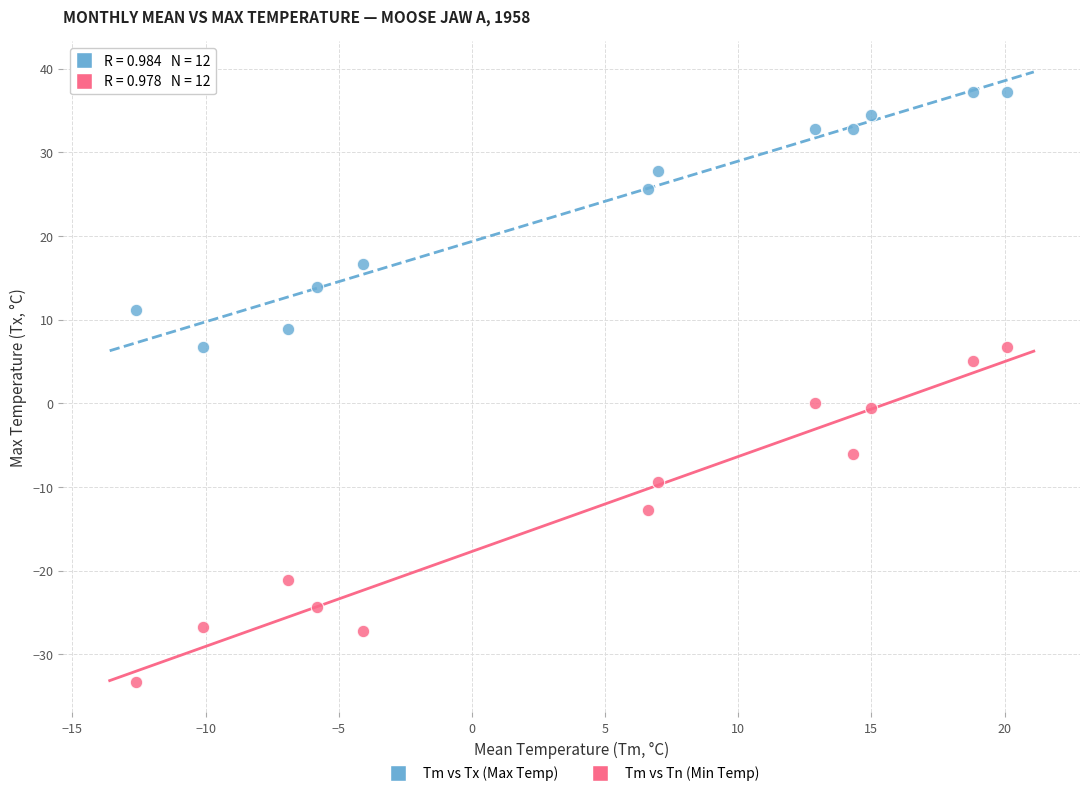

Which series contains the highest Y value?

Tm vs Tx (Max Temp)